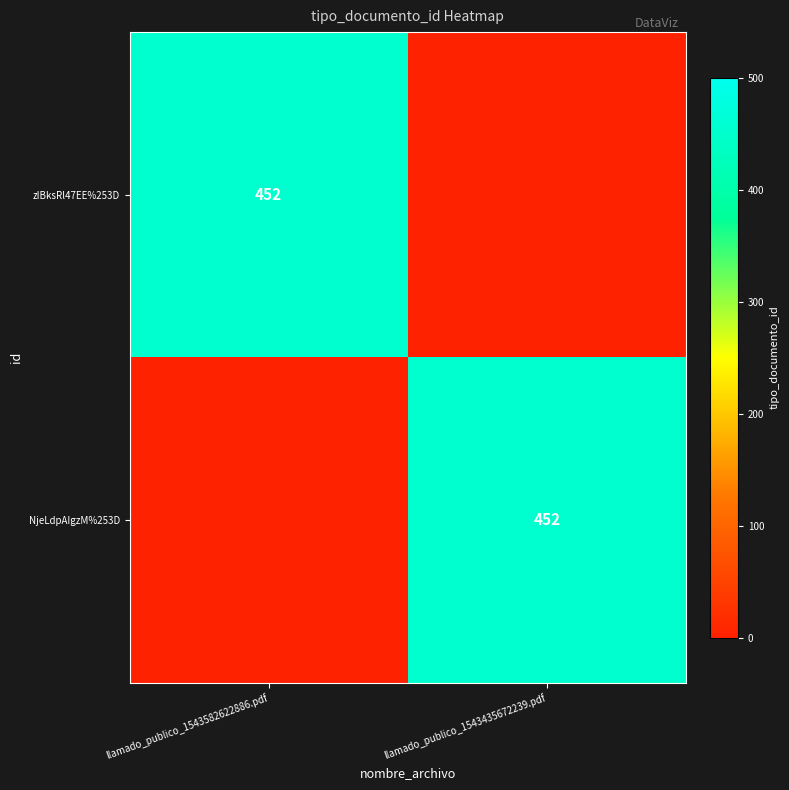

The value of zIBksRl47EE%253D at llamado_publico_1543582622886.pdf is 452. True or false?

True